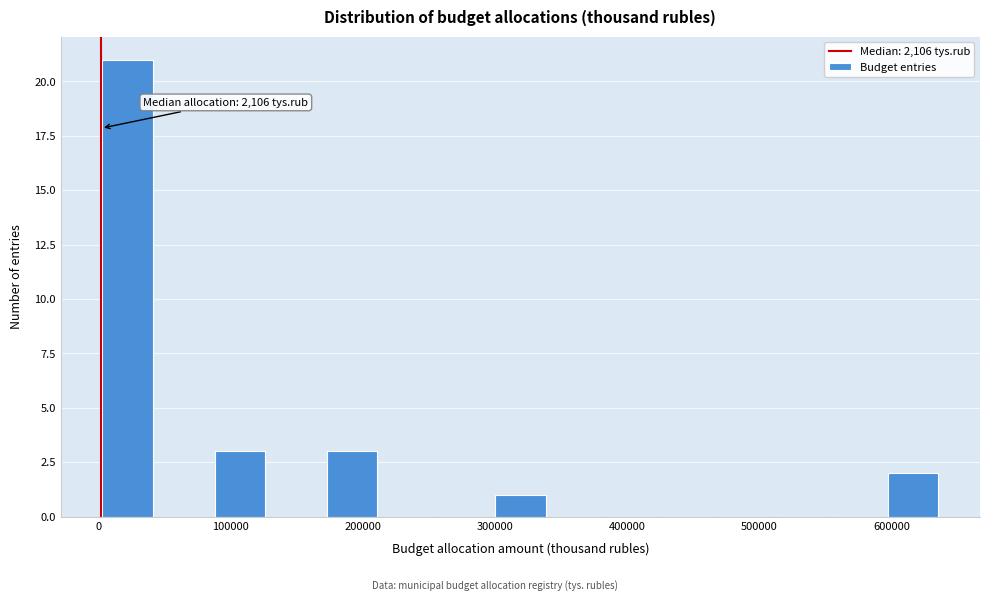

Which range on the x-axis has the tallest bar?

0 to 40000